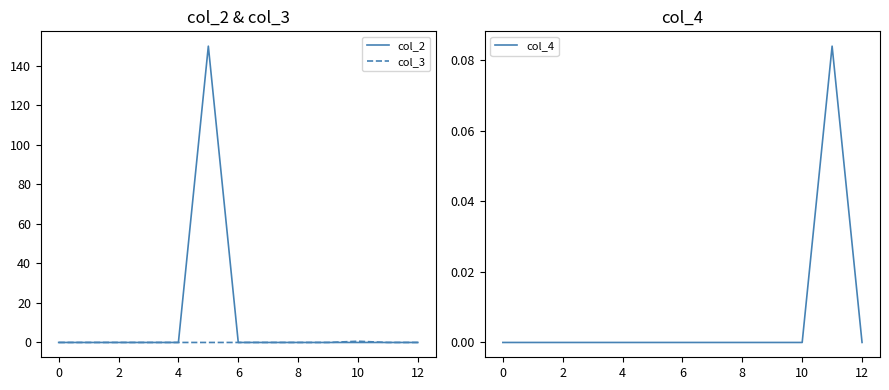

Is it true that col_2 equals -97.8 at 6?

False